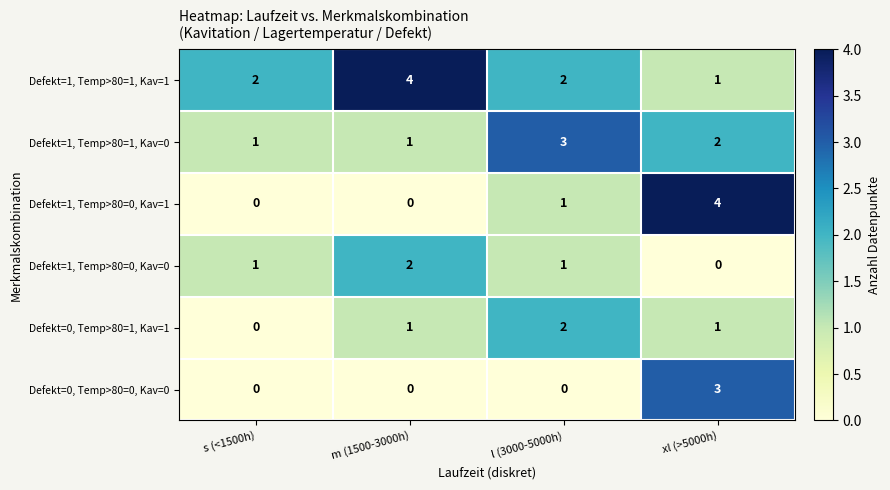

What is the spread (max minus min) of values at s (<1500h)?

2